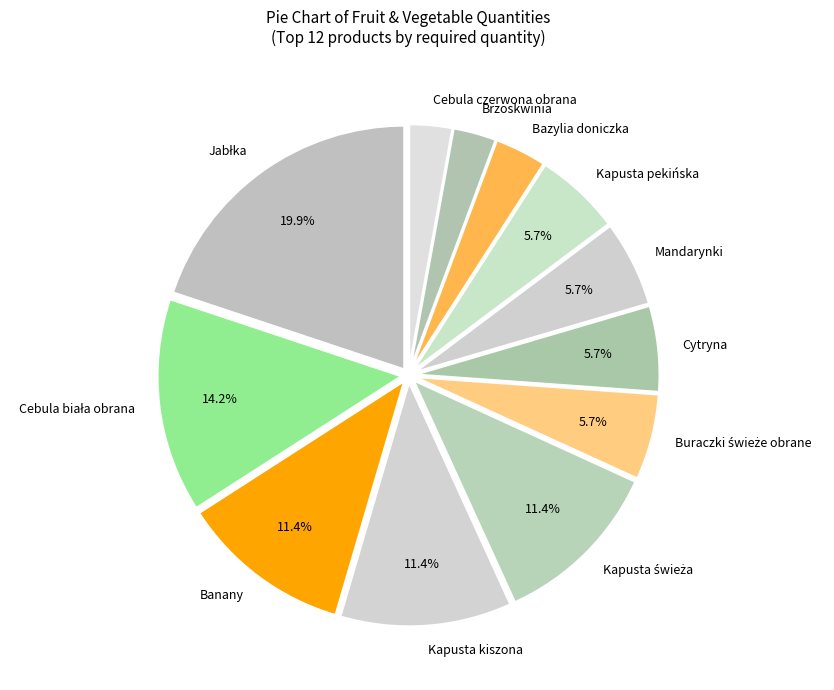

Between Bazylia doniczka and Cebula czerwona obrana, which is larger?

Bazylia doniczka